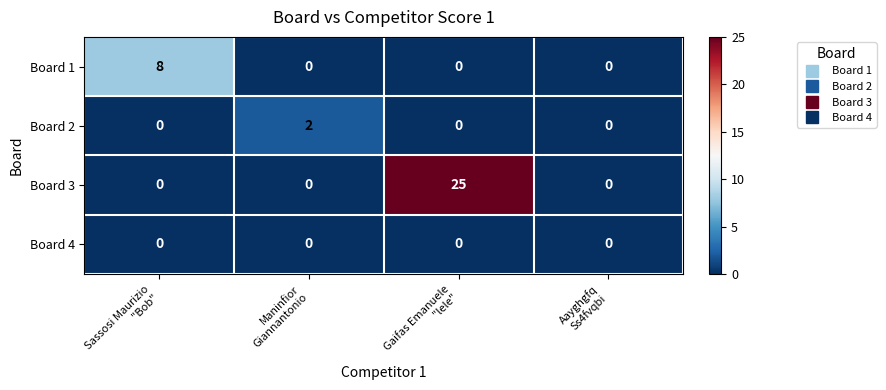

Count the Board 2 values in the range 0 to 2.

4